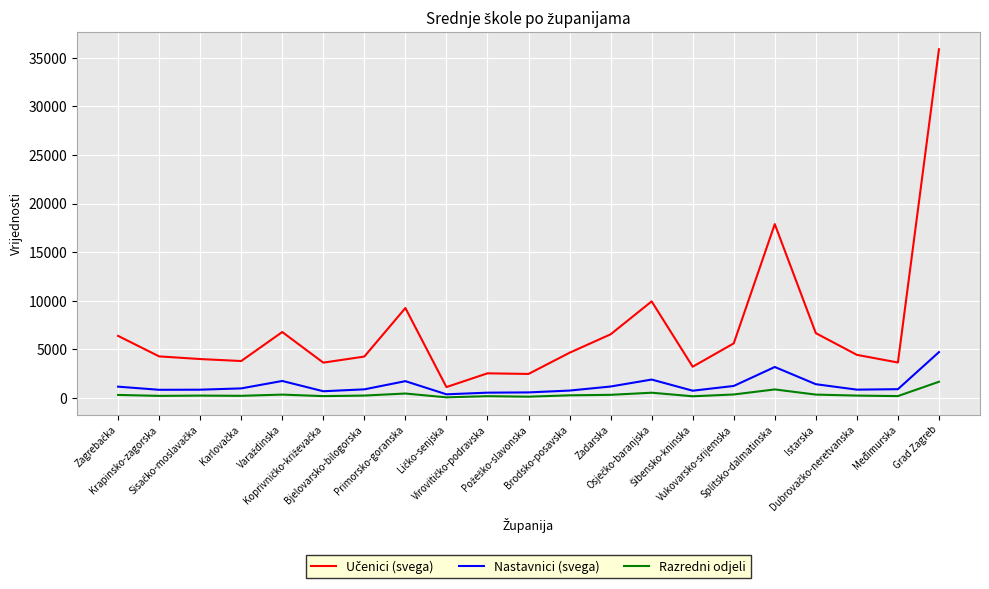

What is the maximum value for Nastavnici (svega)?

4723